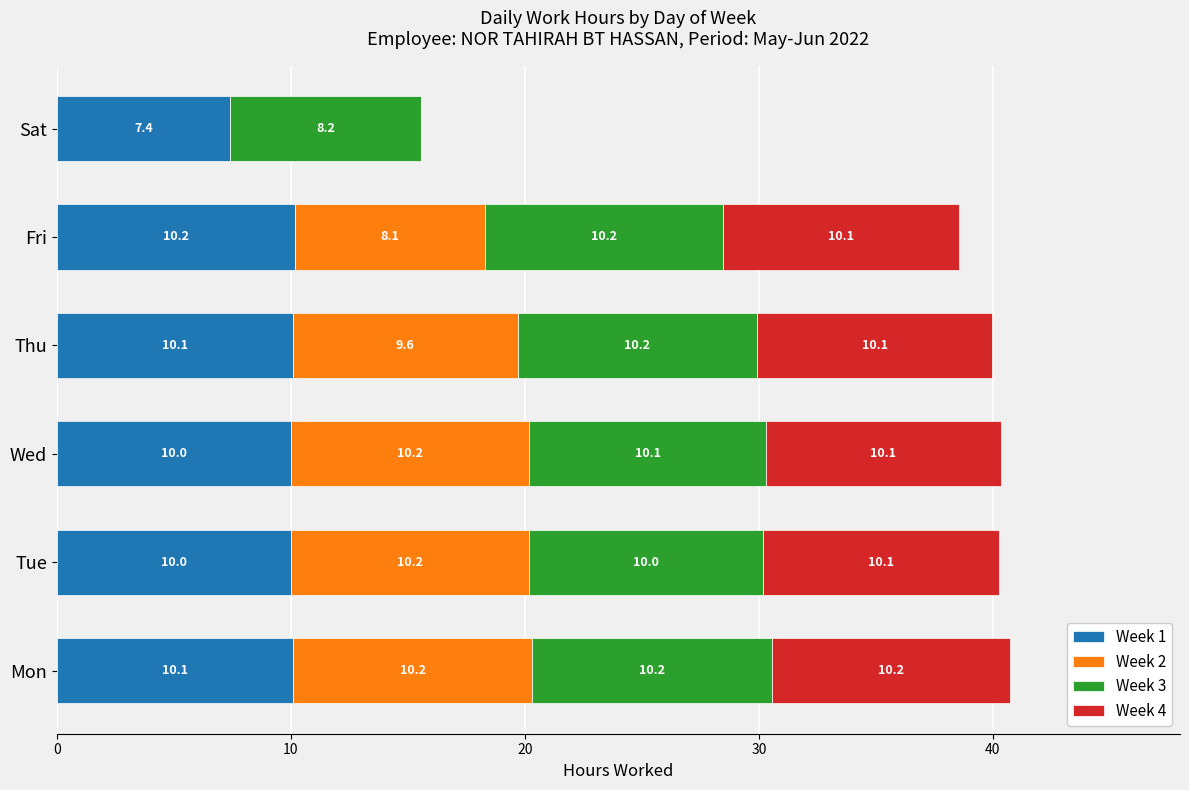

Is it true that Week 1 equals 10.0 at Tue?

True